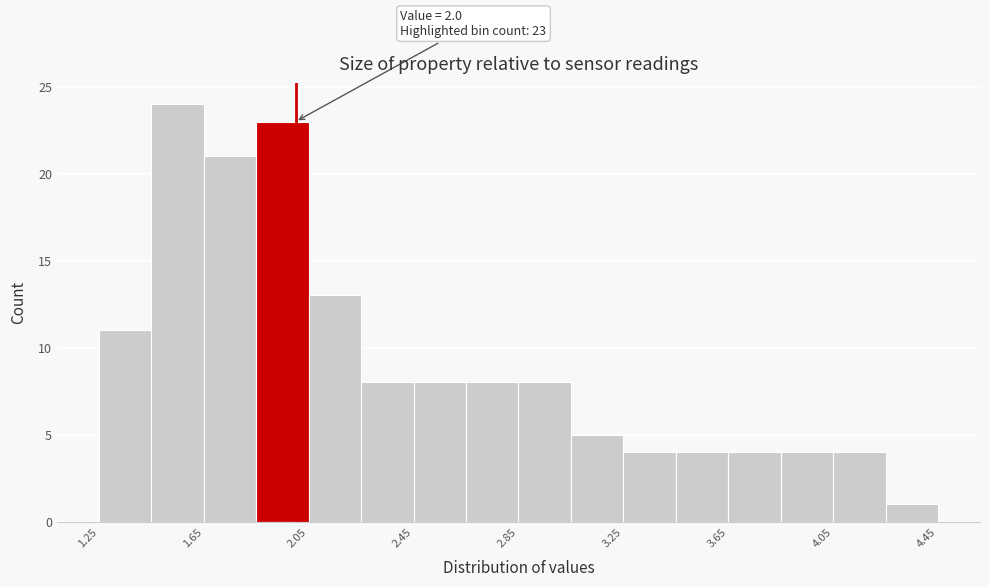

Which range on the x-axis has the tallest bar?

1.45 to 1.65